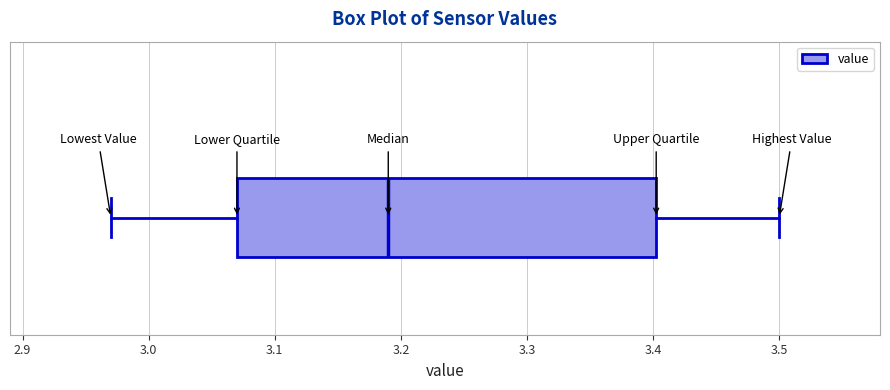

Where does the left whisker of the box end on the x-axis? The values are not printed on the chart, so give them approximately, as read against the axis.

2.97